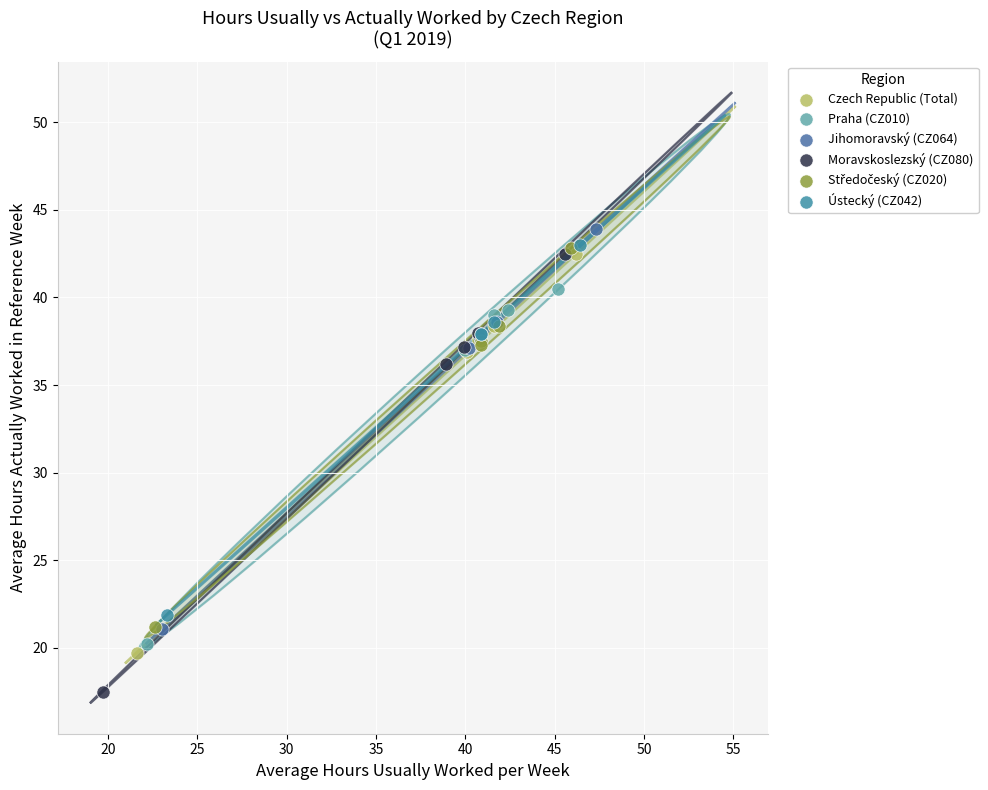

Which series contains the lowest Y value?

Moravskoslezský (CZ080)